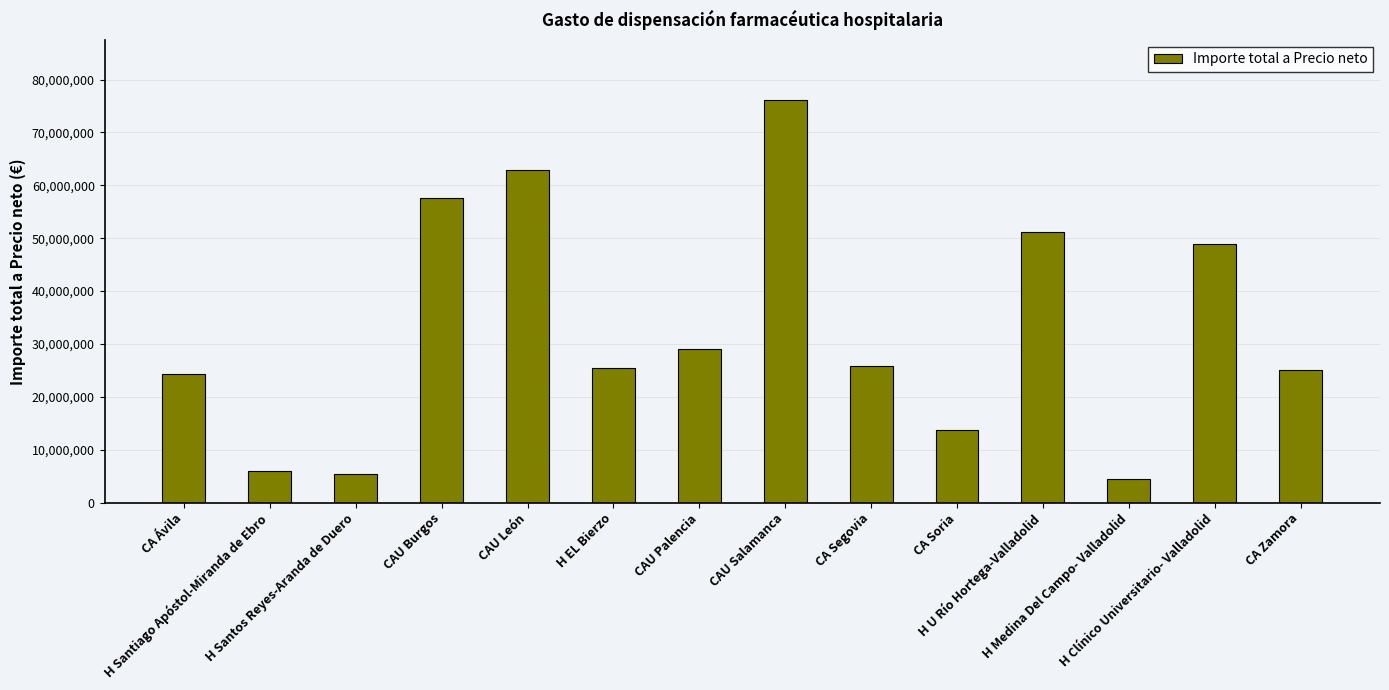

What is the maximum value shown in the chart?

76071822